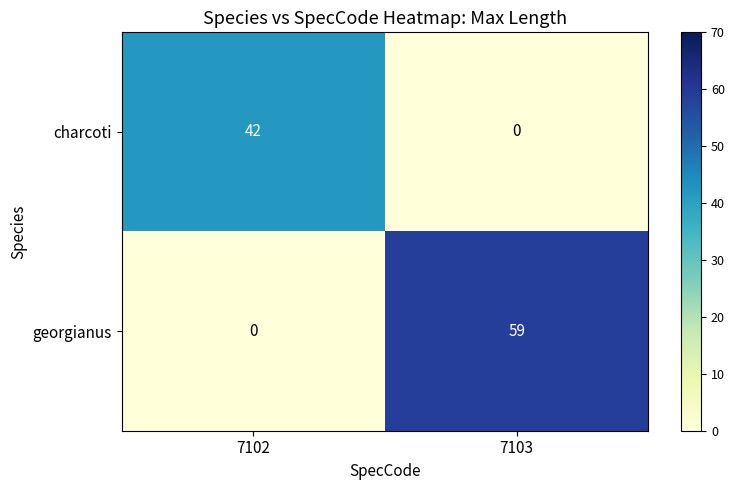

Rank the series by their average value, from highest to lowest.

georgianus, charcoti